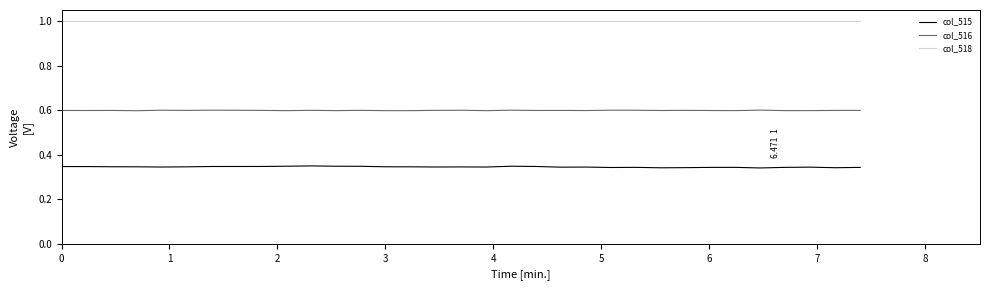

What are all the series names shown in the legend?

col_515, col_516, col_518